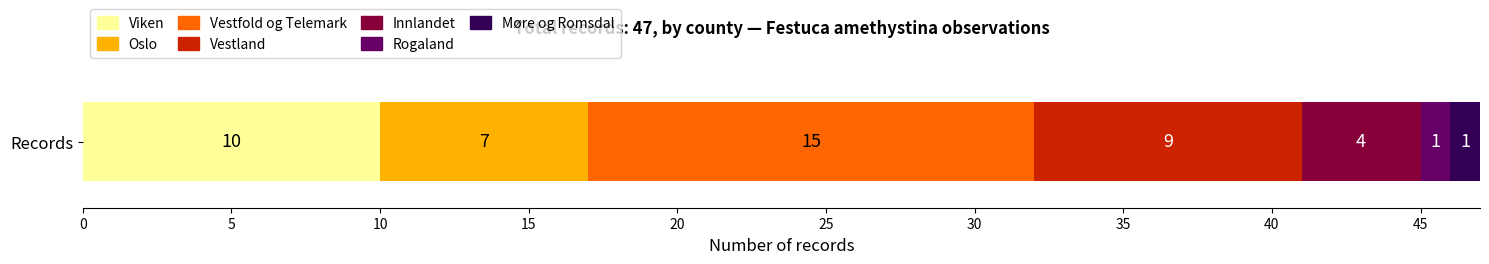

The value of Viken at Records is 10. True or false?

True